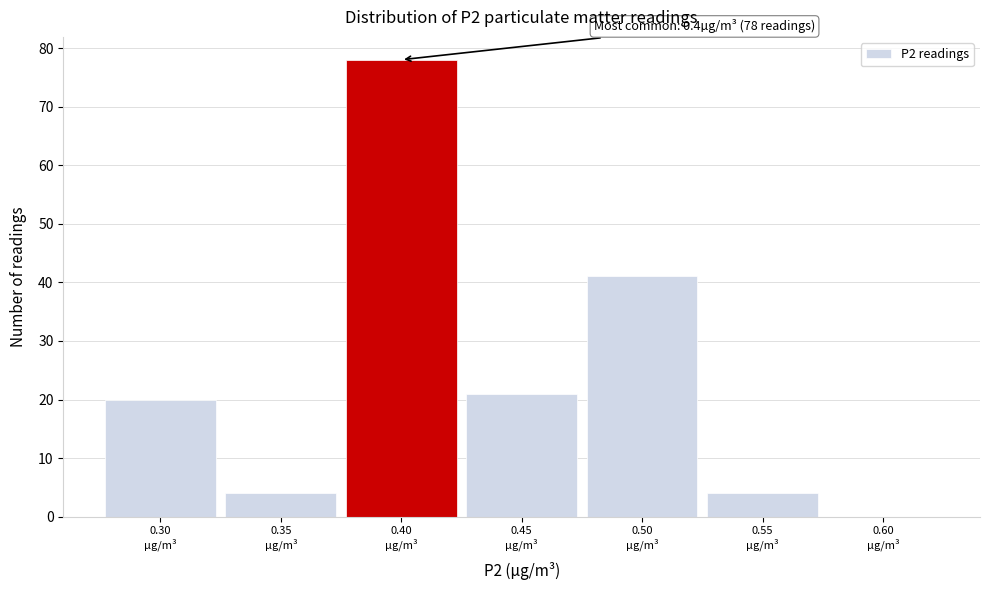

Which range on the x-axis has the tallest bar?

0.375 to 0.425